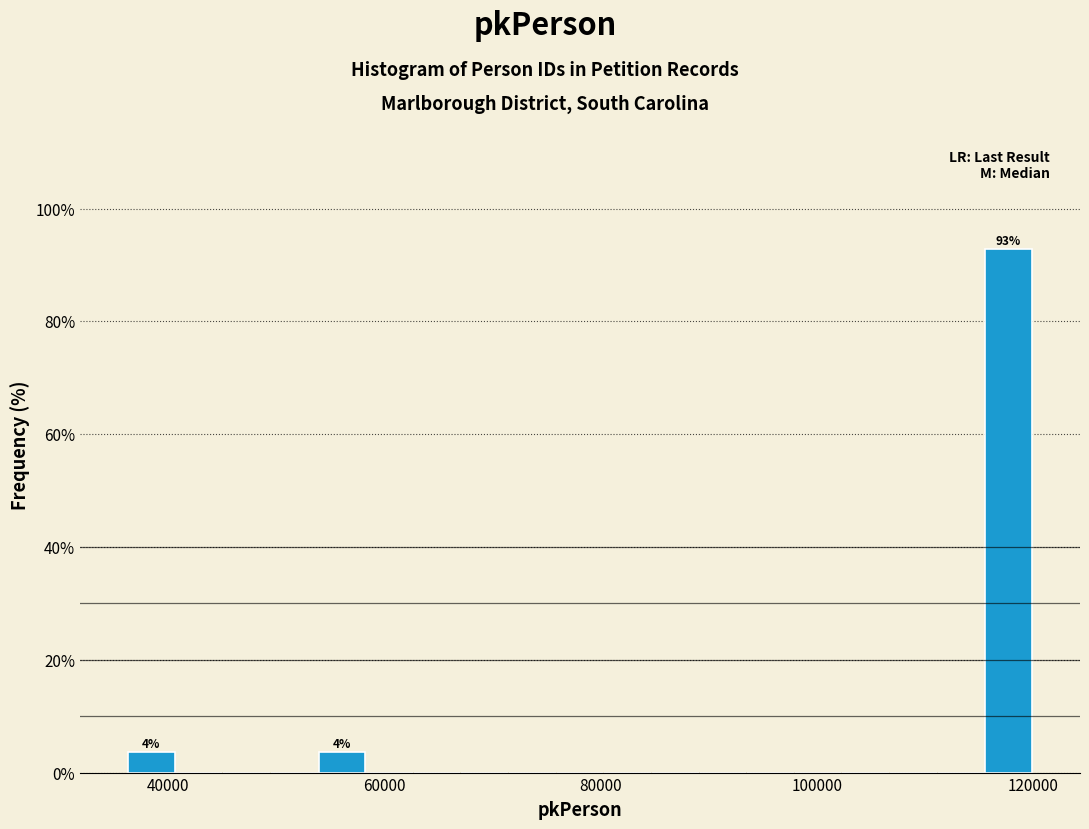

Read against the x-axis, roughly where is the centre of the tallest bar?

118000